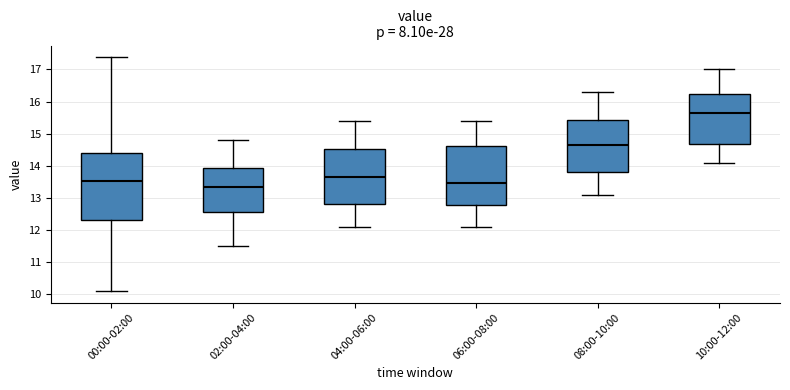

Comparing the boxes themselves (not the whiskers), which one is the tallest?

00:00-02:00